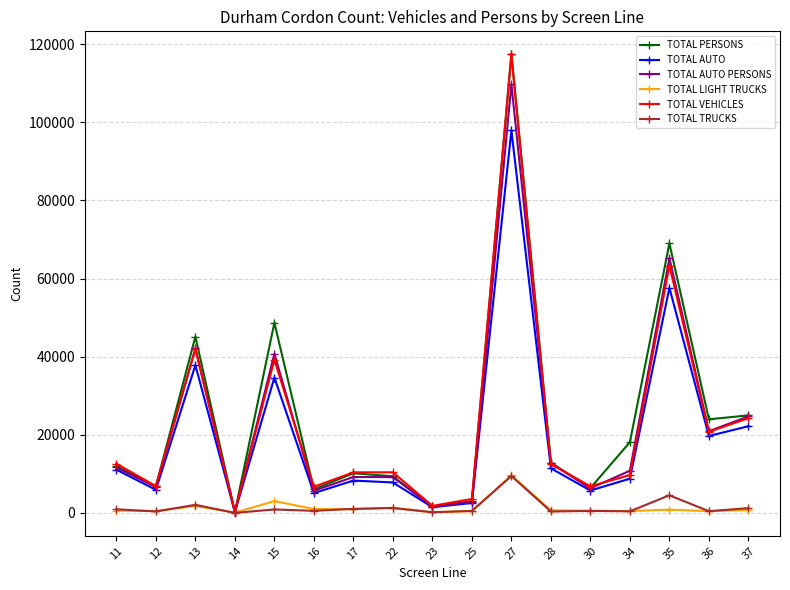

What is the highest value of the TOTAL PERSONS series?

117413